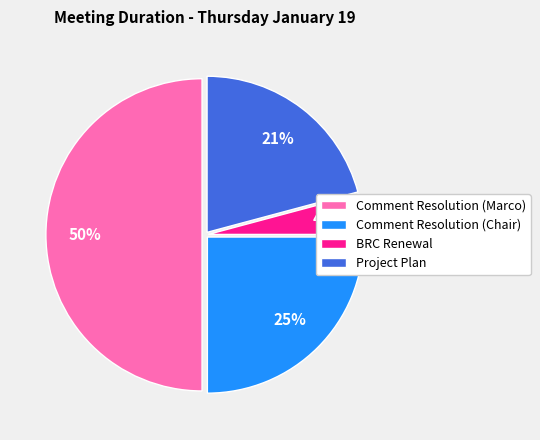

The BRC Renewal slice represents 4% of the pie. True or false?

True